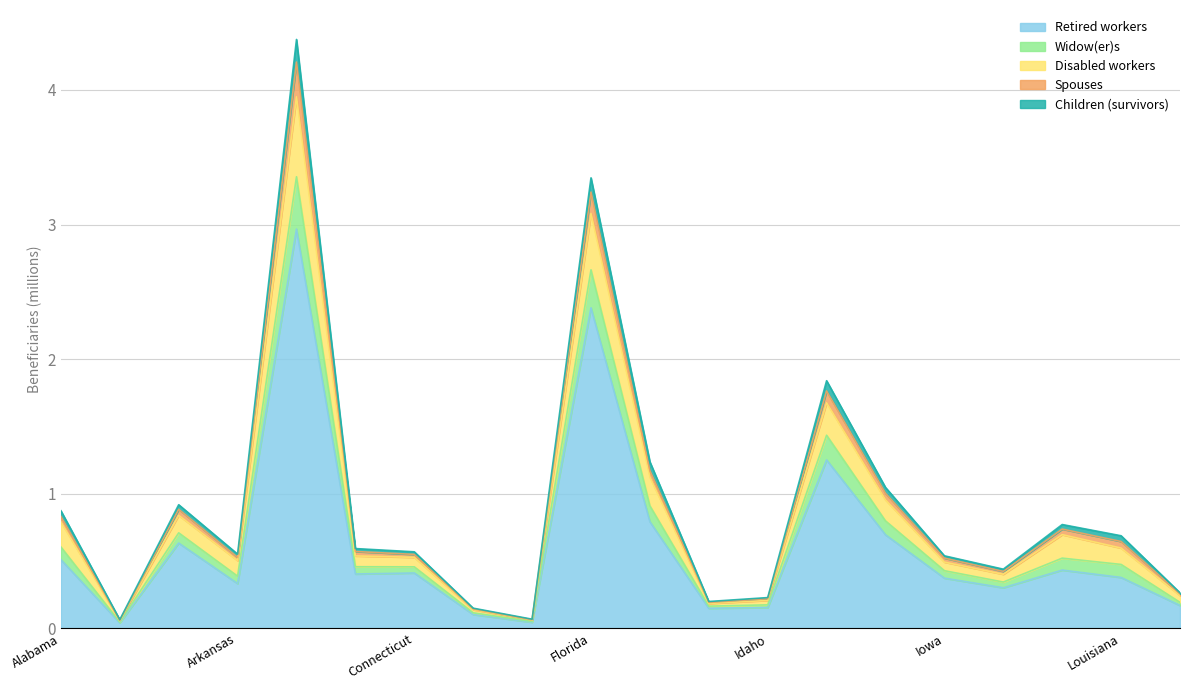

What is the maximum value for Retired workers?

3.0